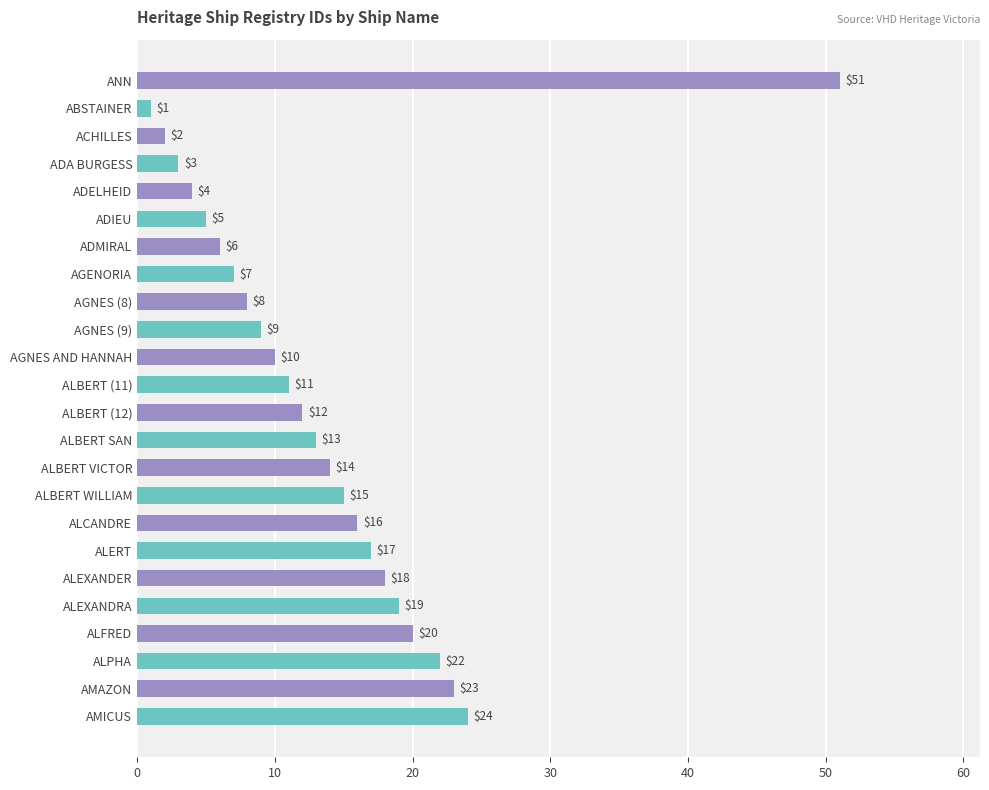

Where is the data nearest to the value 26?

AMICUS